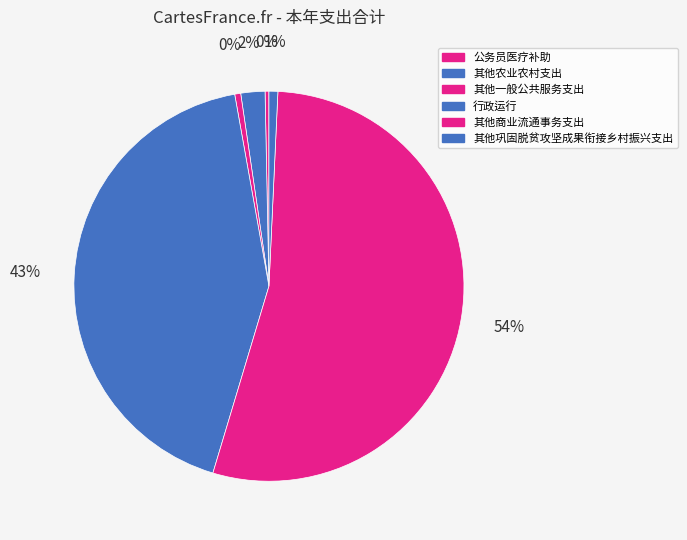

What percentage is the 其他农业农村支出 slice, to the nearest percent?

2%